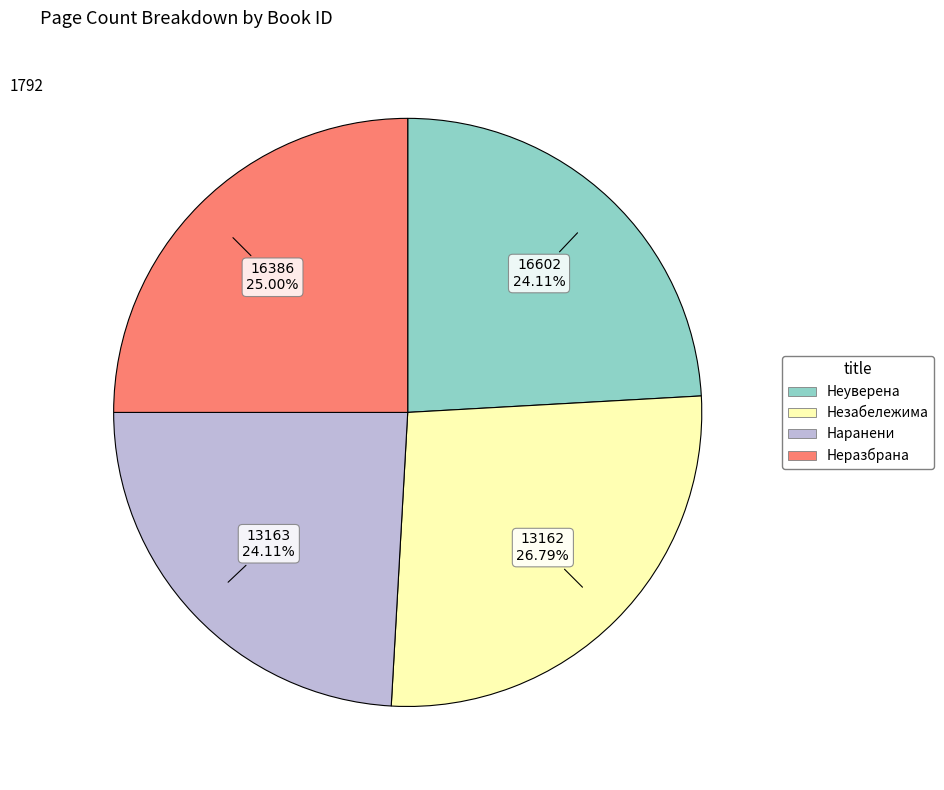

Which category has the biggest portion of the pie?

13162